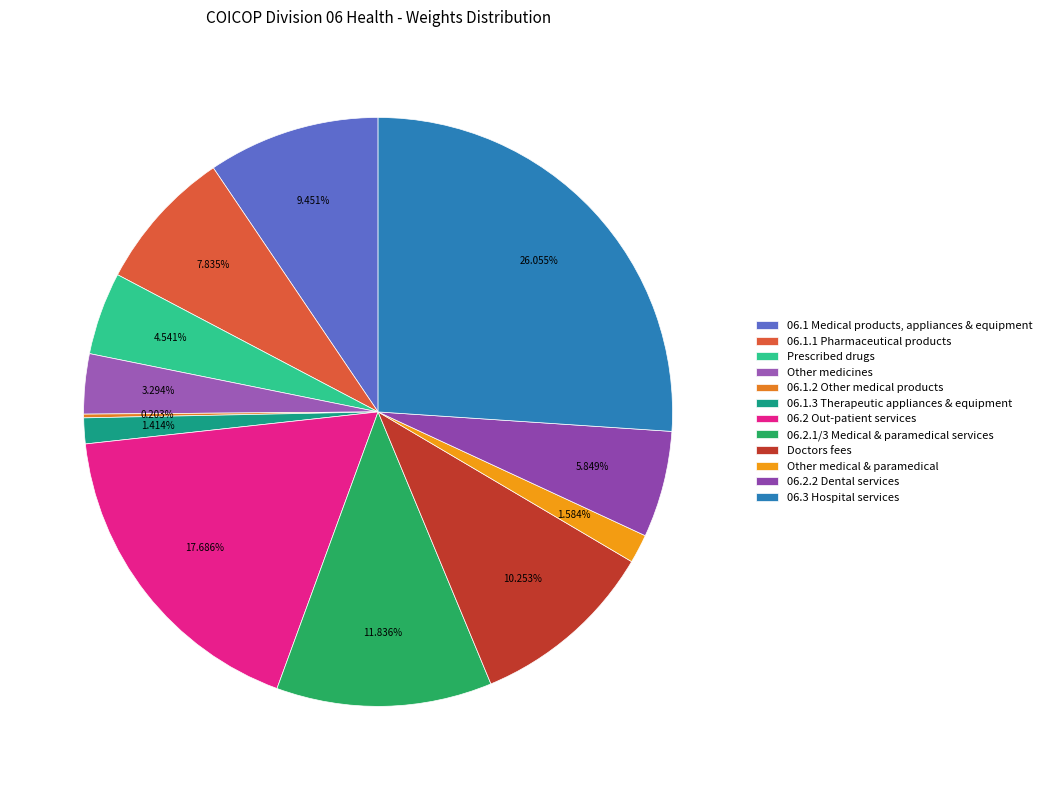

What percentage is the 06.1.3 Therapeutic appliances & equipment slice, to the nearest percent?

1%